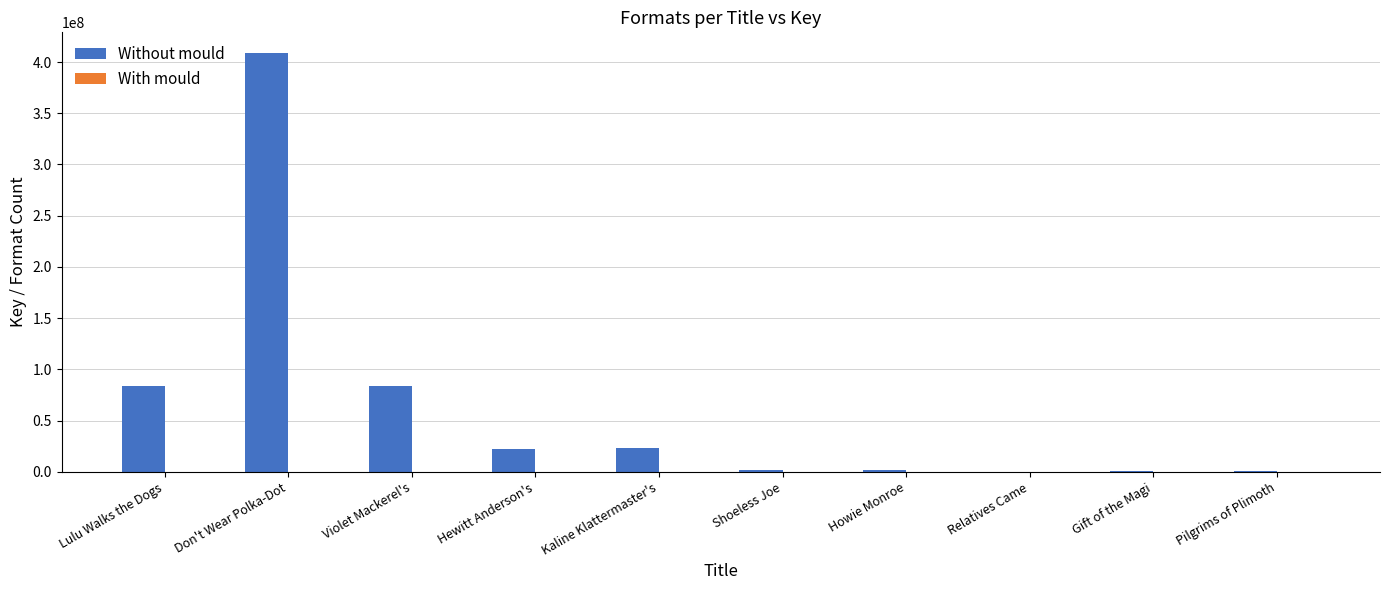

True or false: Without mould has a value of 408590419 at Don't Wear Polka-Dot.

True